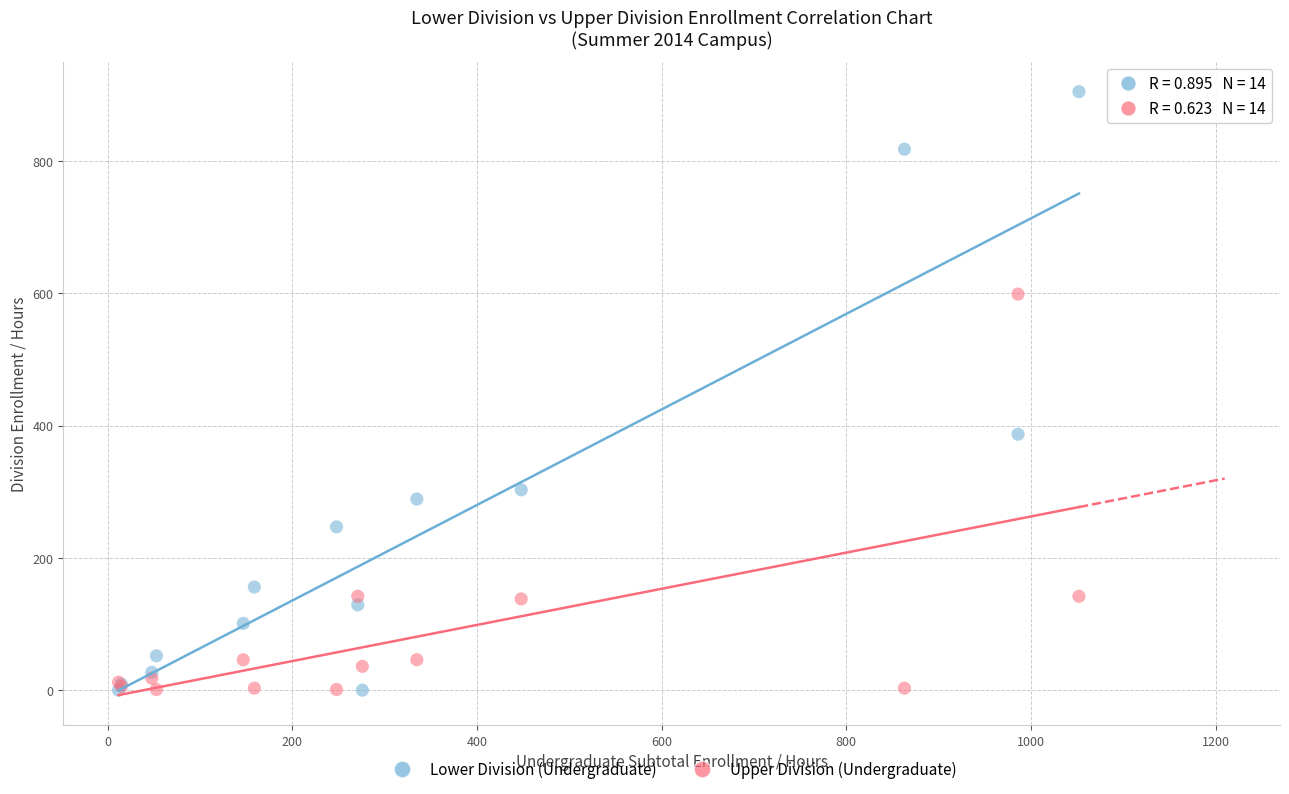

In the Lower Division (Undergraduate) series, what Y value is closest to 452?

387